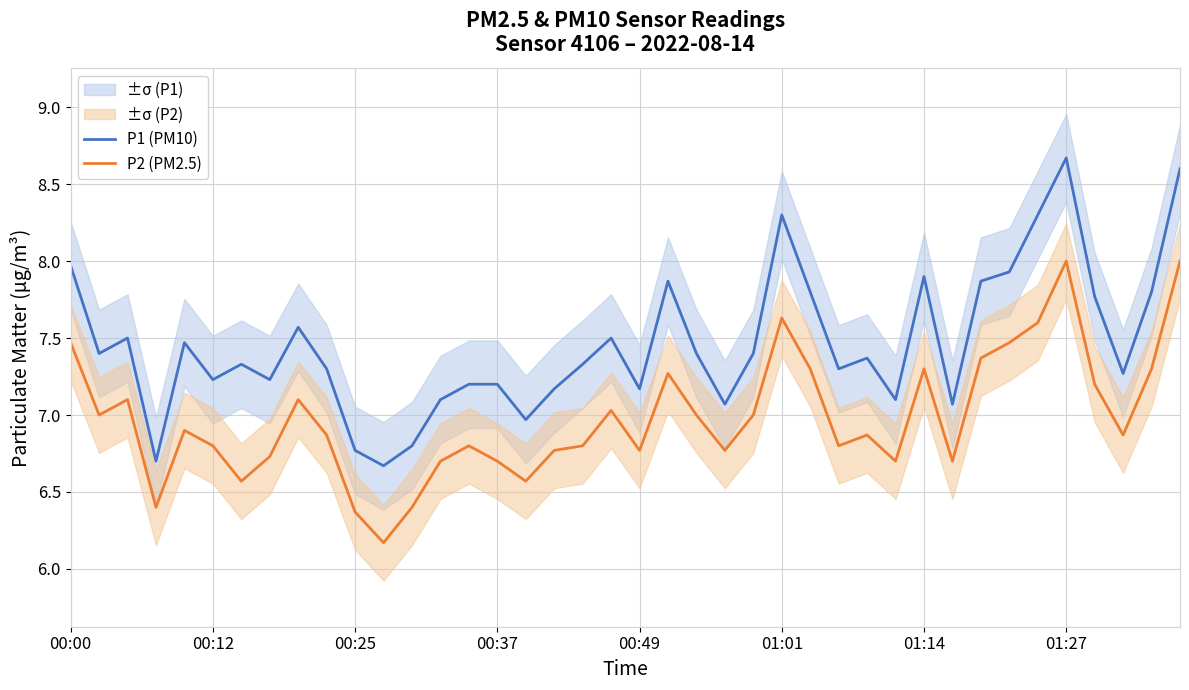

Reading left to right, list all the values displayed in this chart.

P1 (PM10): 8.0	7.4	7.5	6.7	7.5	7.2	7.3	7.2	7.6	7.3	6.8	6.7	6.8	7.1	7.2	7.2	7.0	7.2	7.3	7.5	7.2	7.9	7.4	7.1	7.4	8.3	7.8	7.3	7.4	7.1	7.9	7.1	7.9	7.9	8.3	8.7	7.8	7.3	7.8	8.6
P2 (PM2.5): 7.5	7.0	7.1	6.4	6.9	6.8	6.6	6.7	7.1	6.9	6.4	6.2	6.4	6.7	6.8	6.7	6.6	6.8	6.8	7.0	6.8	7.3	7.0	6.8	7.0	7.6	7.3	6.8	6.9	6.7	7.3	6.7	7.4	7.5	7.6	8.0	7.2	6.9	7.3	8.0